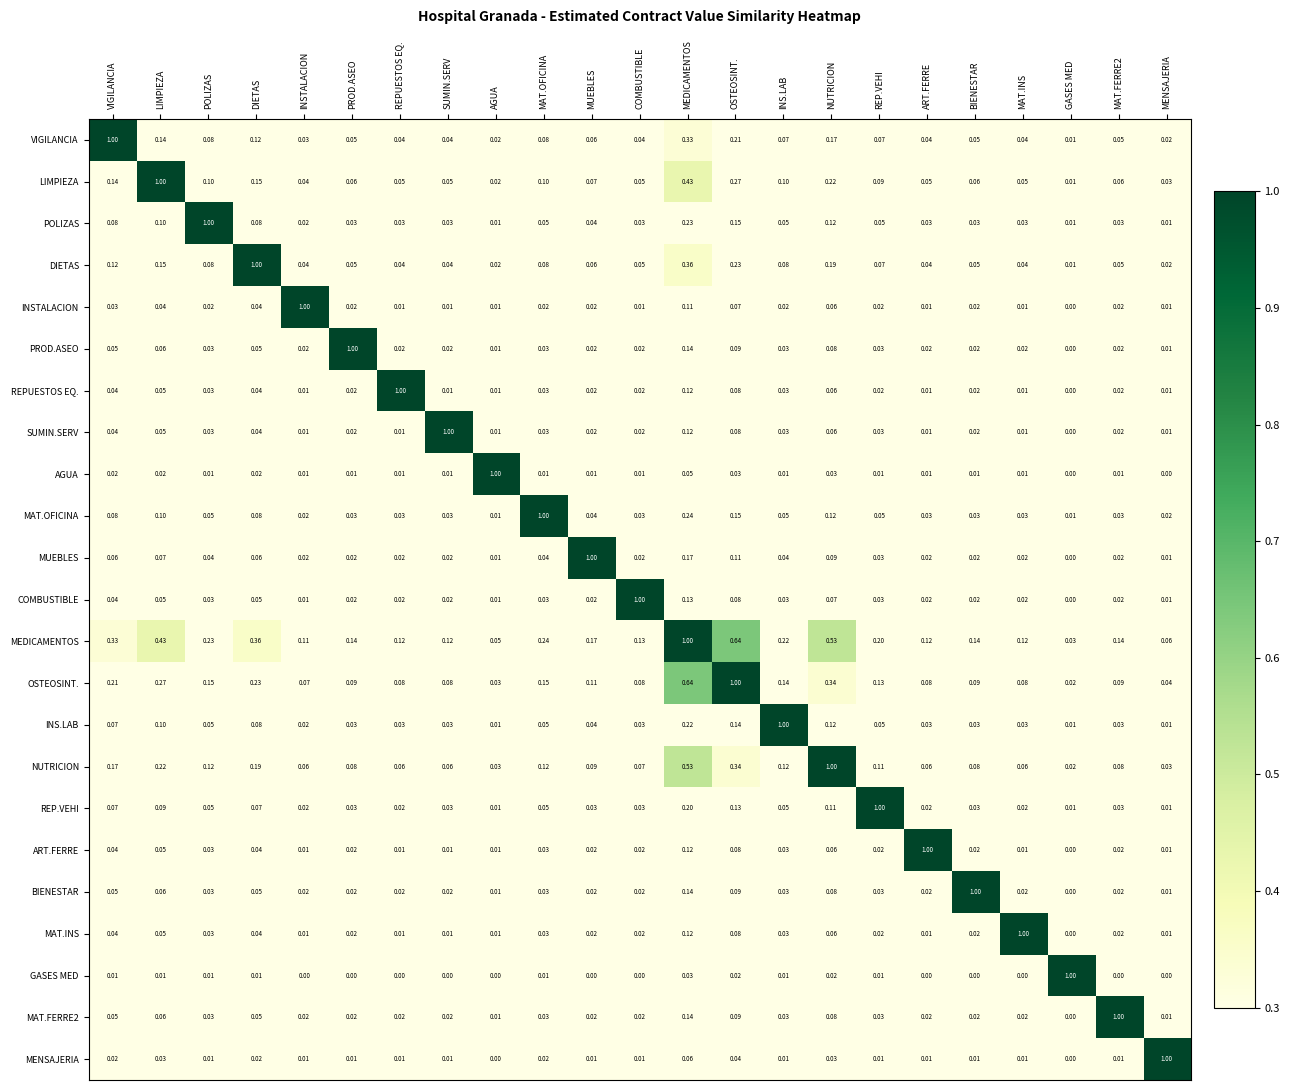

Where is COMBUSTIBLE nearest to the value 0?

GASES MED